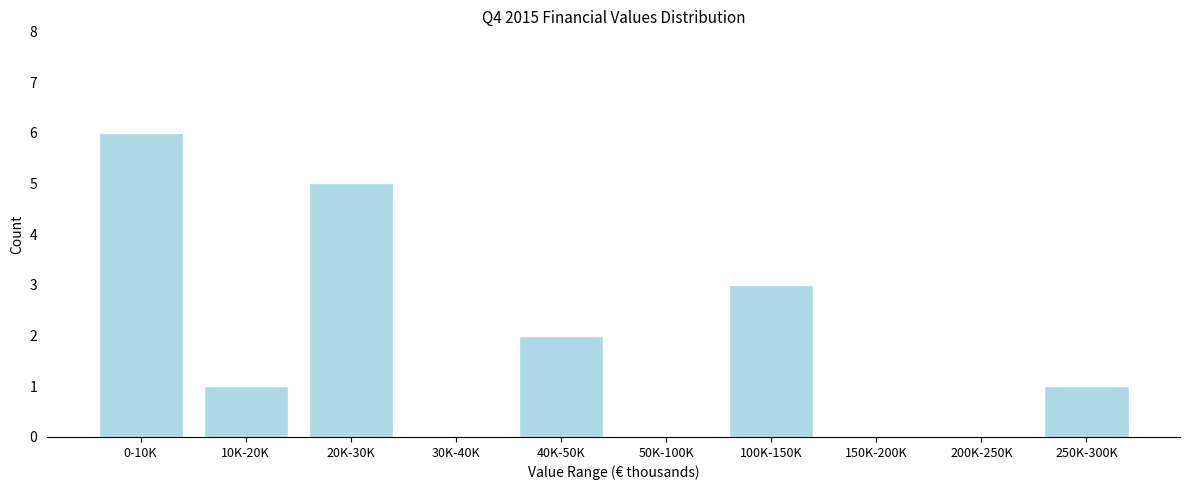

Reading right to left, transcribe all the data shown in this chart.

250K-300K=1	200K-250K=0	150K-200K=0	100K-150K=3	50K-100K=0	40K-50K=2	30K-40K=0	20K-30K=5	10K-20K=1	0-10K=6